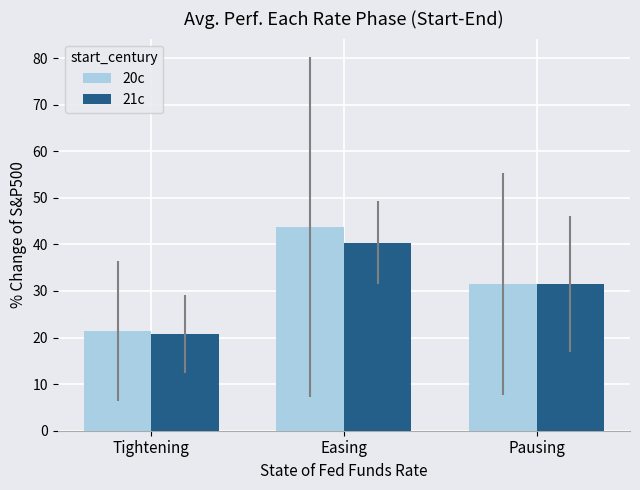

The value of 21c at Easing is 26.4. True or false?

False